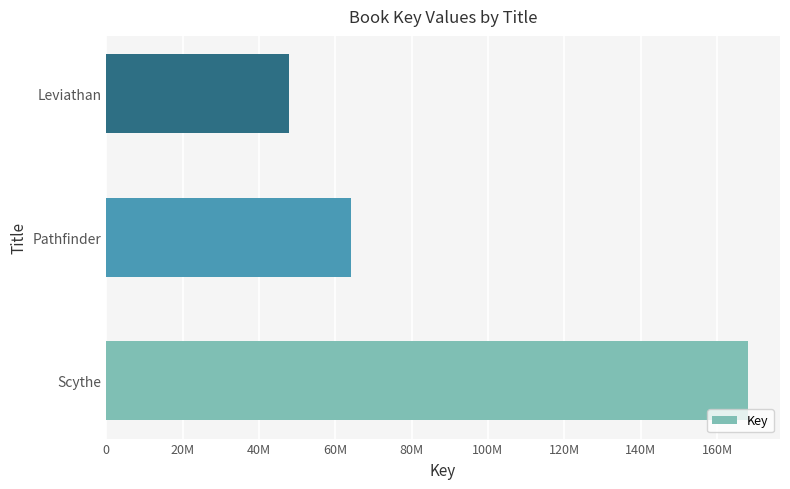

Does the chart contain any negative values?

No